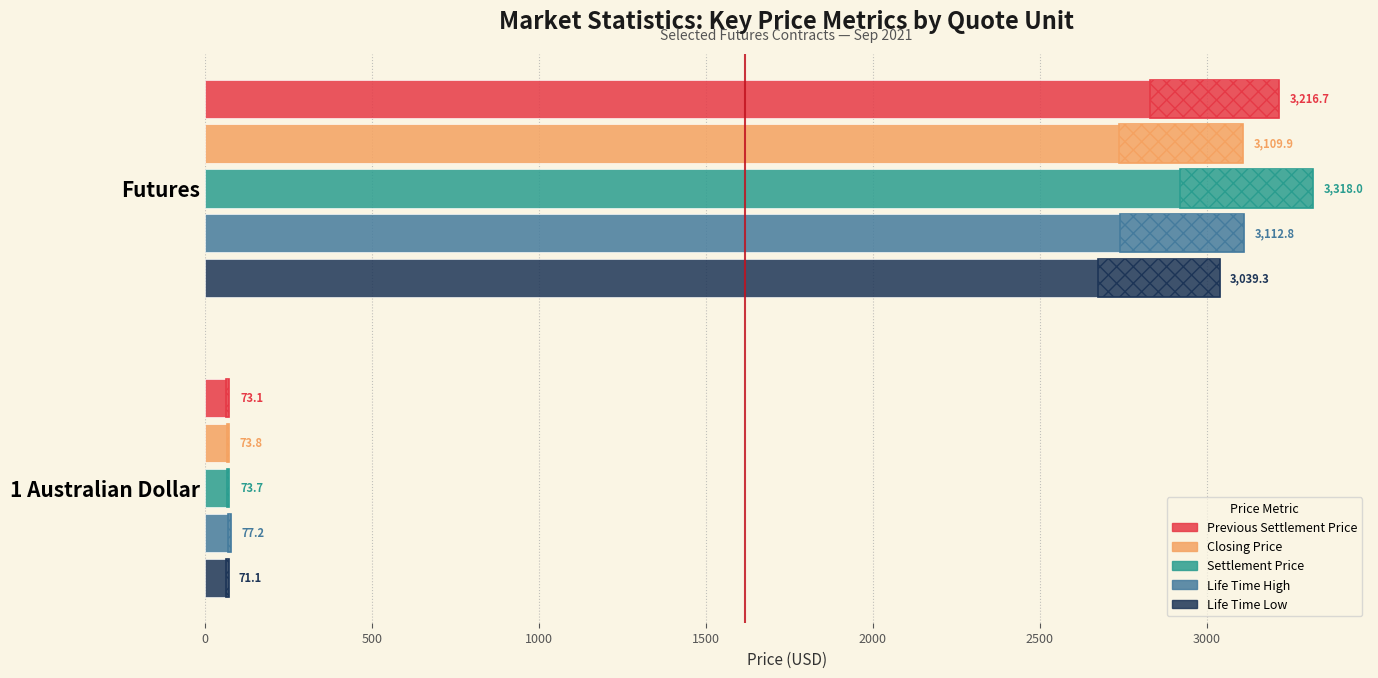

What is the value of the Life Time Low bar at the 1st from the left?

3039.3